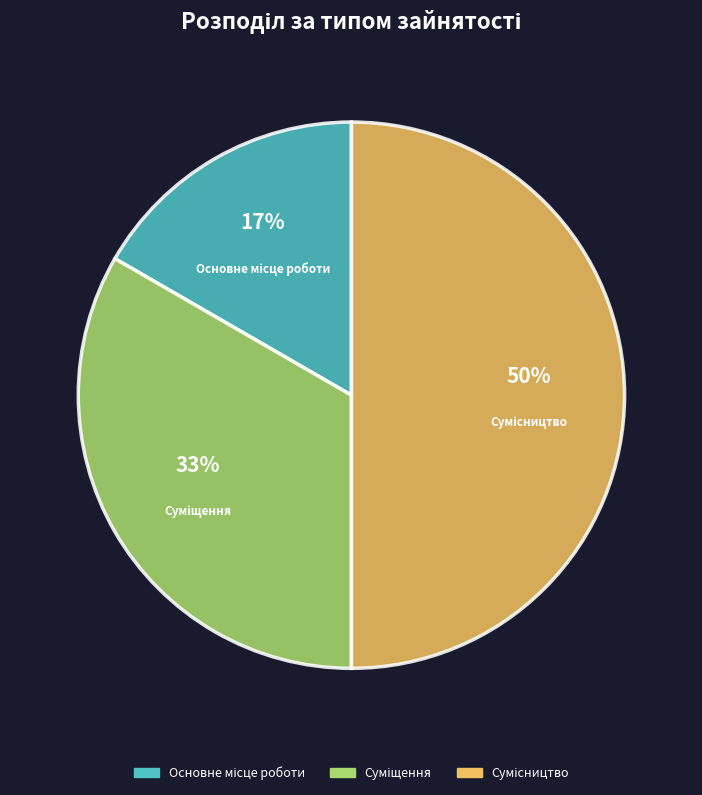

To the nearest percent, what is the average slice percentage?

33%